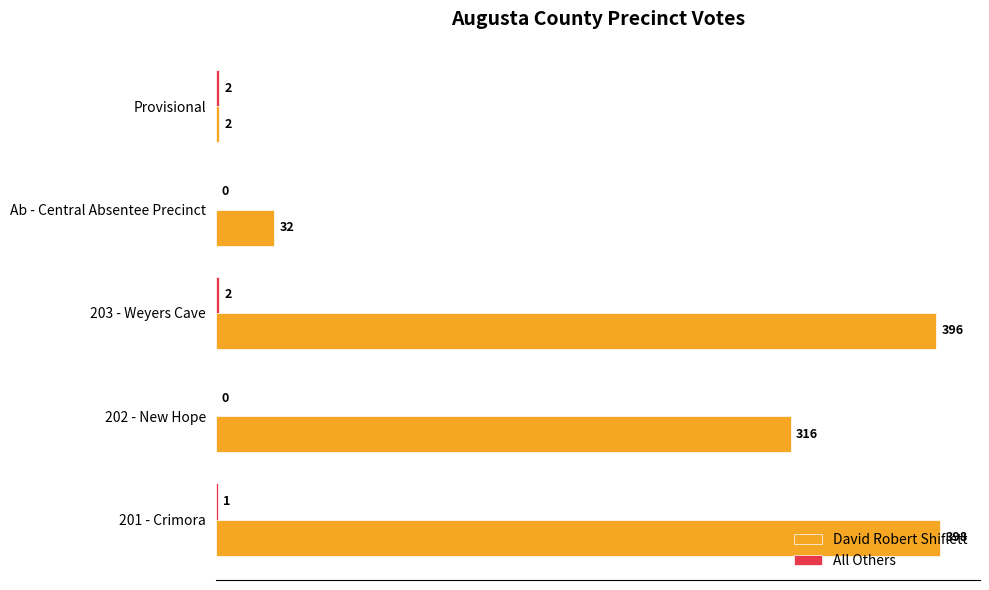

Read the David Robert Shiflett value at Ab - Central Absentee Precinct.

32